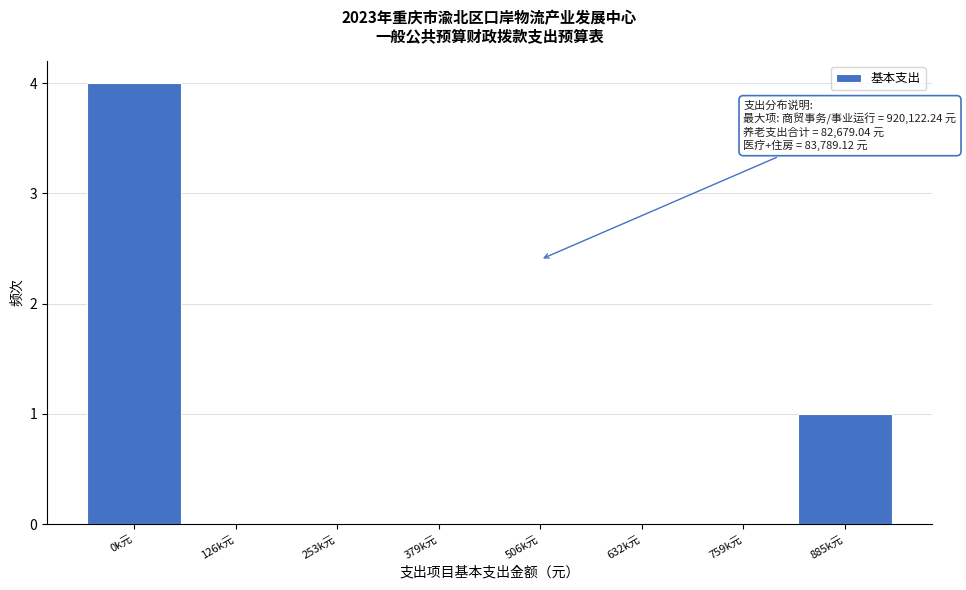

Reading left to right, list all the values displayed in this chart.

0k元=4	126k元=0	253k元=0	379k元=0	506k元=0	632k元=0	759k元=0	885k元=1